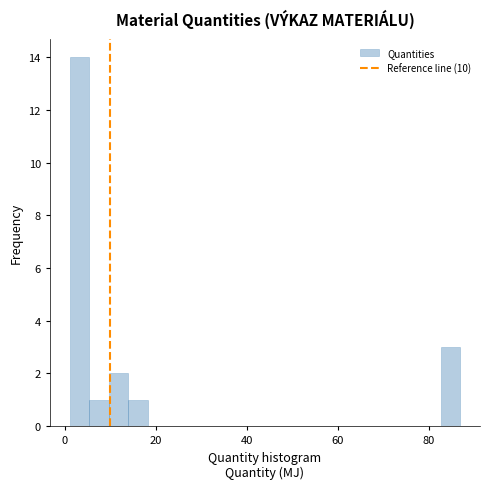

Read against the x-axis, roughly where is the centre of the tallest bar?

4